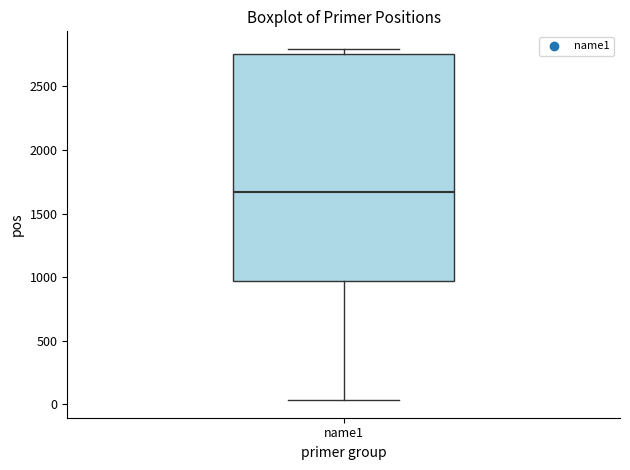

Transcribe this box plot: give where the median line is, the range the box spans, and where the two whiskers end, as read against the y-axis. The values are not printed on the chart, so give them approximately, as read against the axis.

median 1650, box 950 to 2750, whiskers 50 to 2800